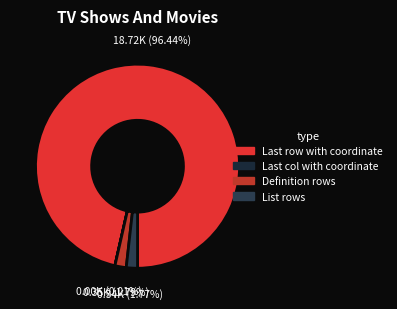

What is the total percentage of List rows and Definition rows?

3.6%